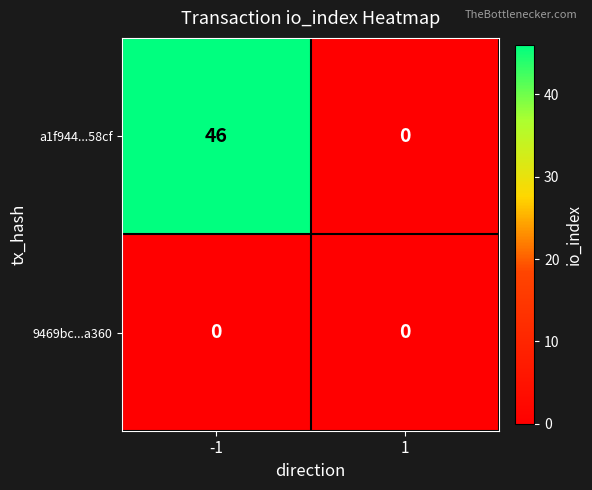

Between -1 and 1, which series saw the biggest shift?

a1f944...58cf